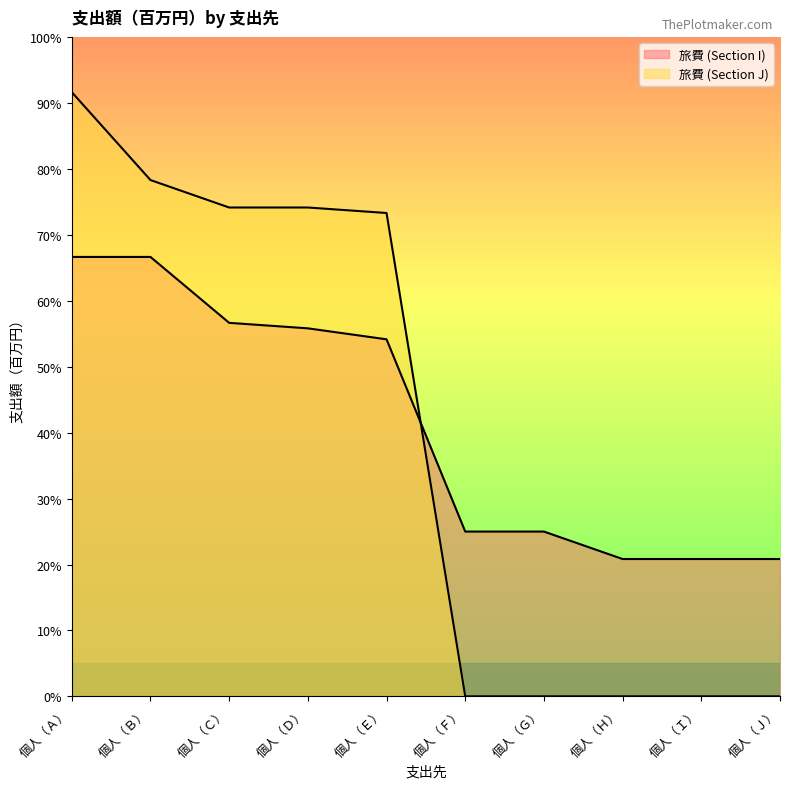

What is the label of the 6th point from the left?

個人（Ｆ）